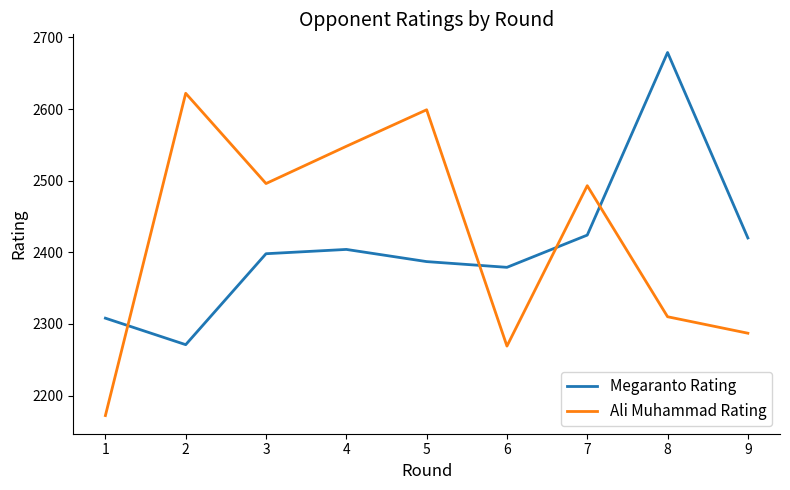

What is the total value across all series at 8?

4989